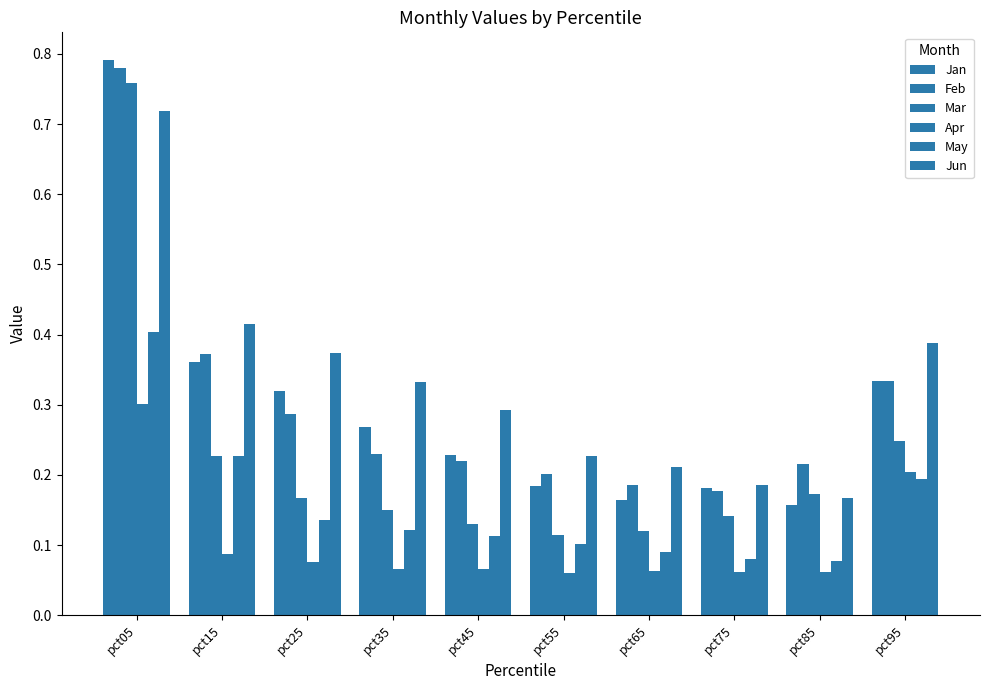

Rank the series at pct25 from lowest to highest value.

Apr, May, Mar, Feb, Jan, Jun